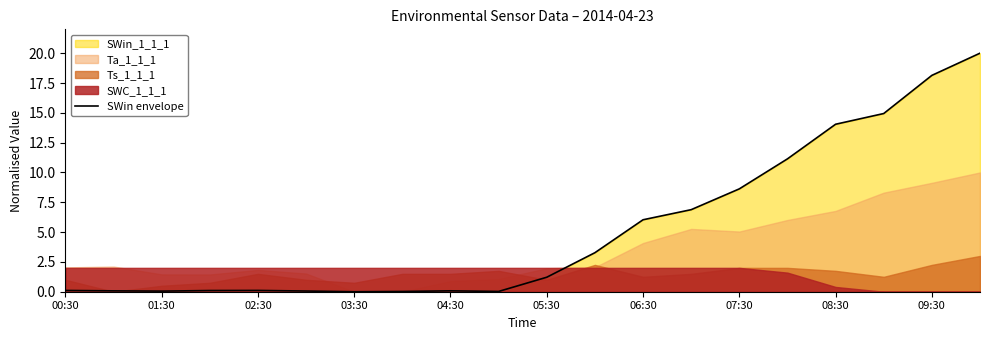

How many data points are above 1?

10